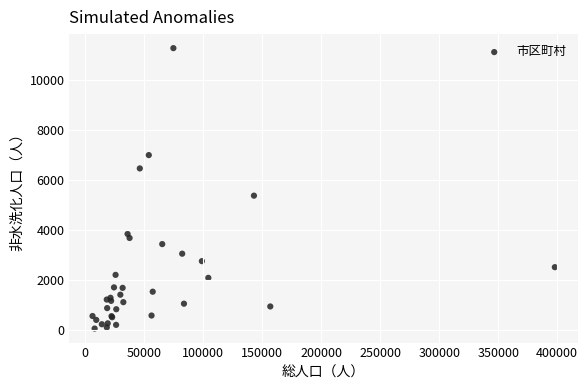

What Y value in the scatter plot is closest to 5659?

5367